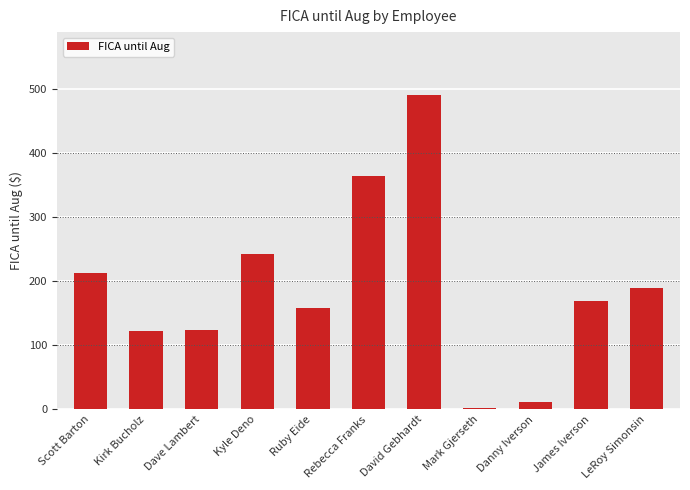

What is the average value?

189.6